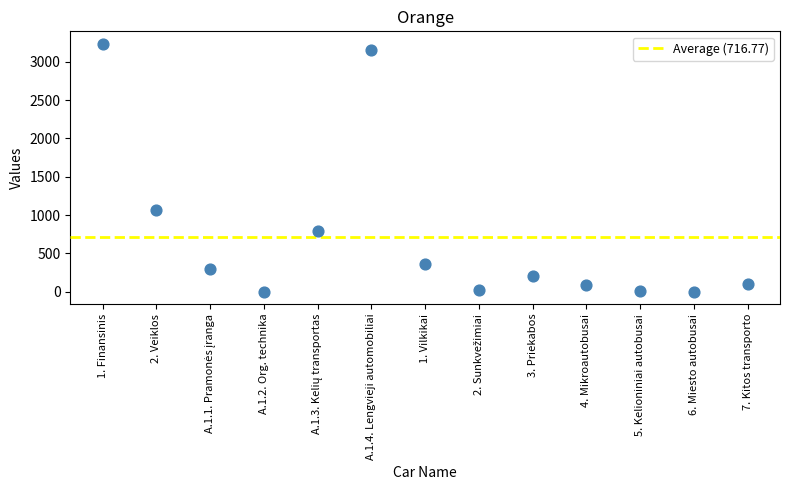

What Y value in the scatter plot is closest to 1619?

1067